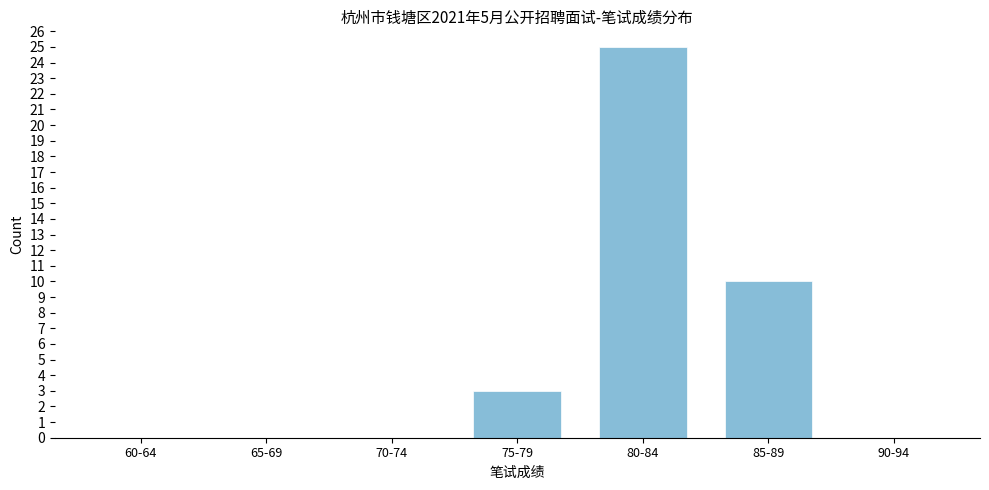

Reading right to left, extract all data points from this chart.

90-94=0	85-89=10	80-84=25	75-79=3	70-74=0	65-69=0	60-64=0